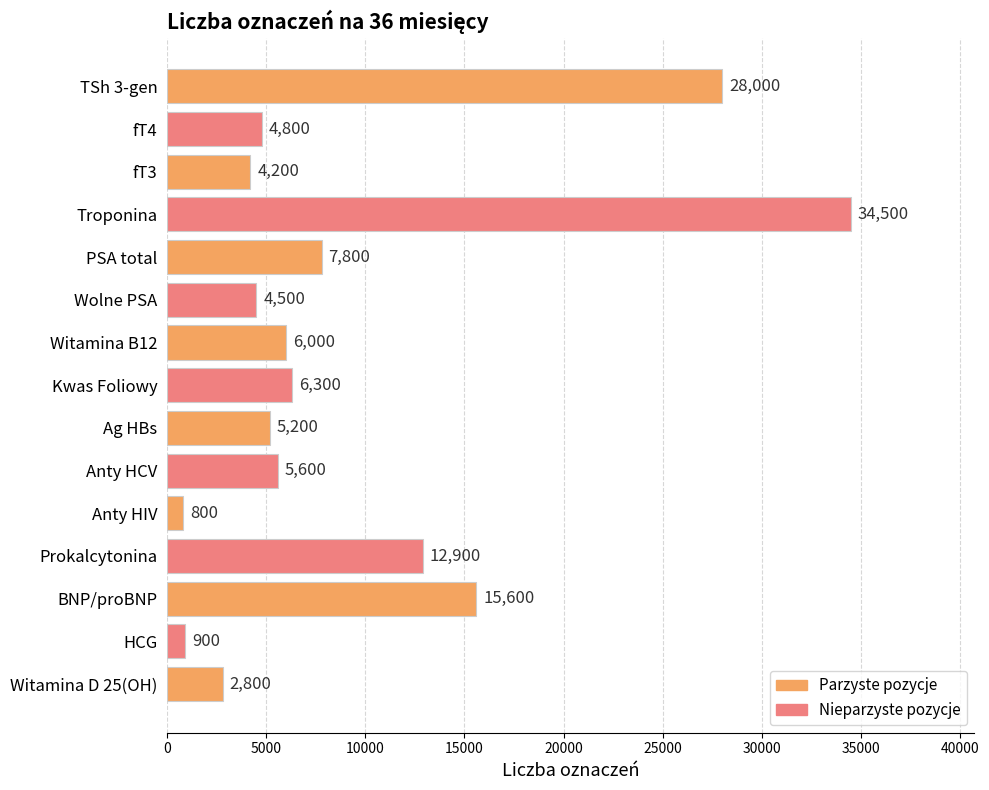

Rank the categories by value from highest to lowest.

Troponina, TSh 3-gen, BNP/proBNP, Prokalcytonina, PSA total, Kwas Foliowy, Witamina B12, Anty HCV, Ag HBs, fT4, Wolne PSA, fT3, Witamina D 25(OH), HCG, Anty HIV